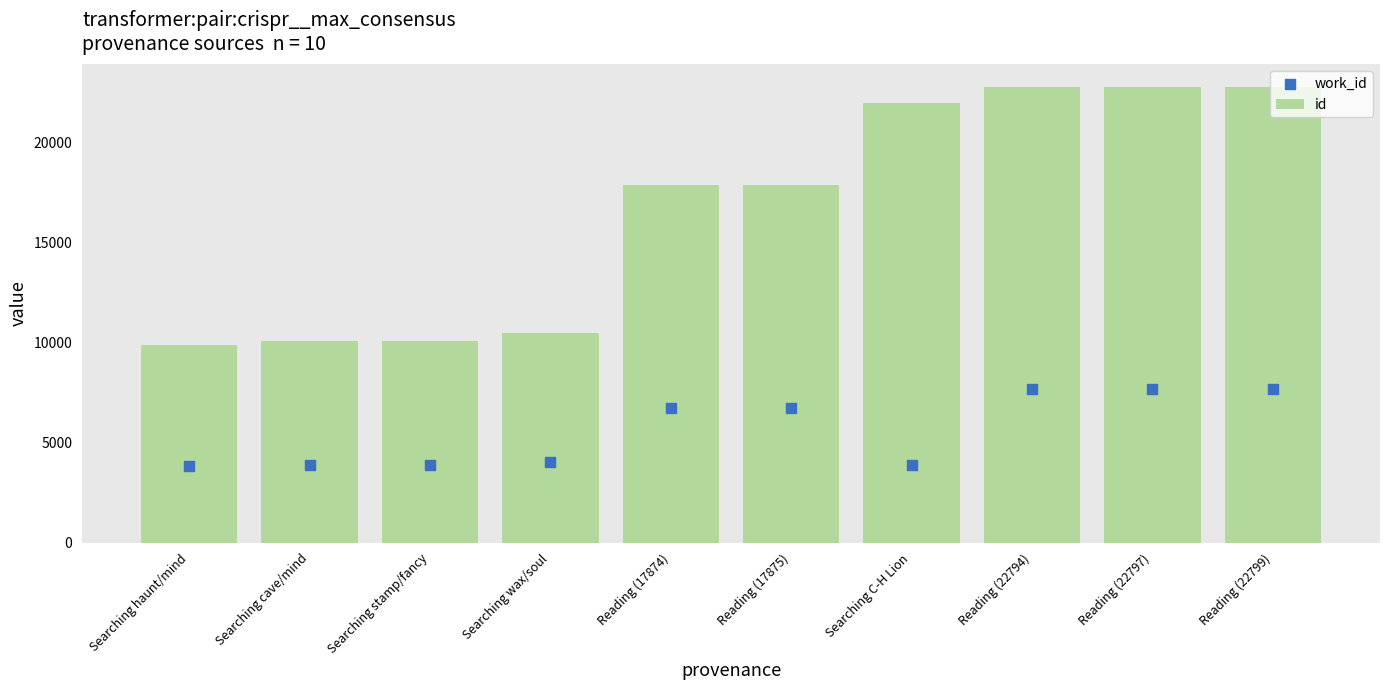

At how many categories does at least one series exceed 13723?

6